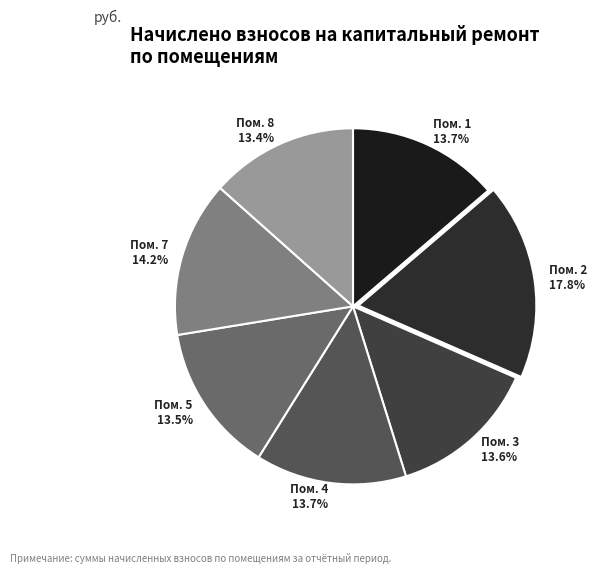

Between Пом. 7 14.2% and Пом. 5 13.5%, which is larger?

Пом. 7 14.2%